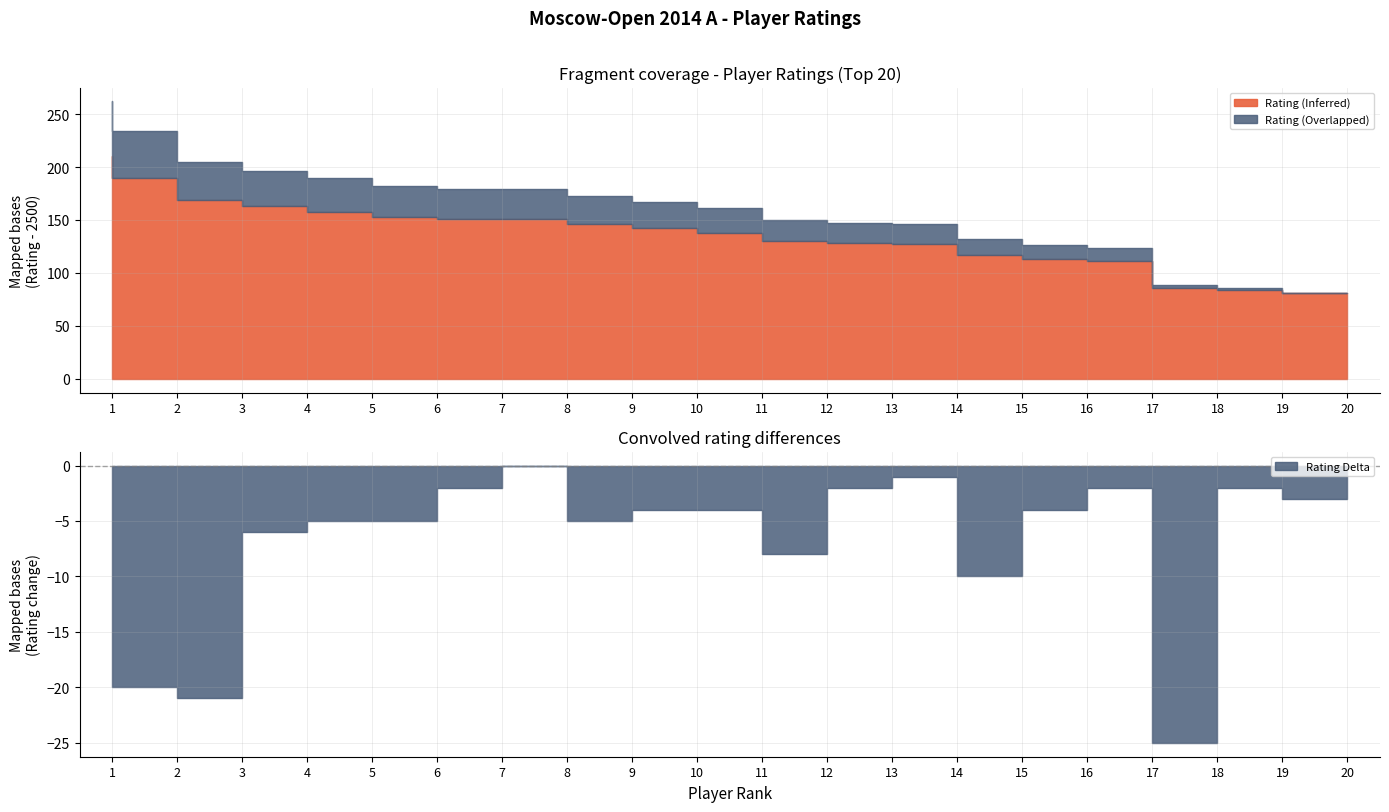

What is the approximate value at 10, to the nearest 5?

2640